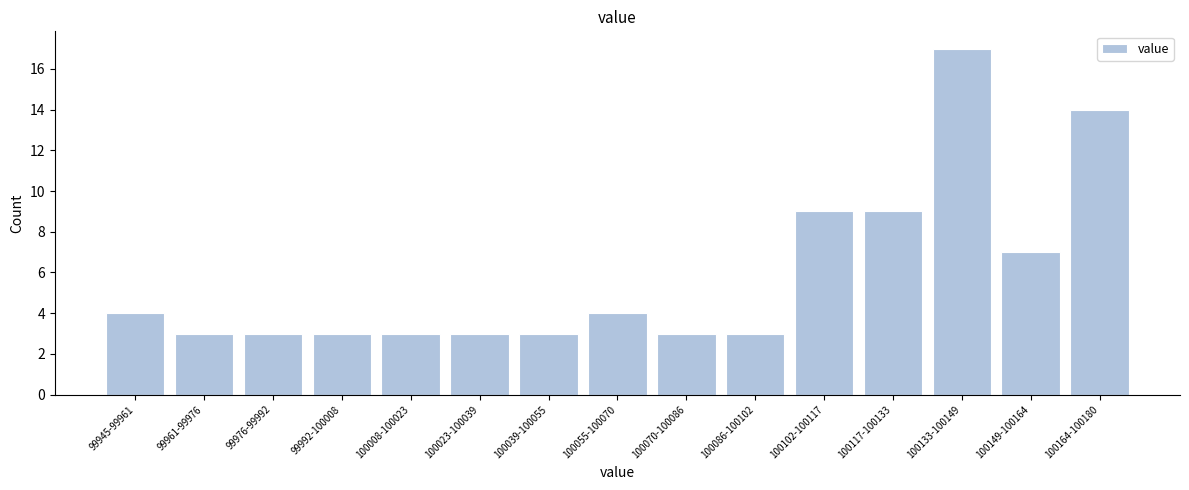

Reading left to right, extract all data points from this chart.

4	3	3	3	3	3	3	4	3	3	9	9	17	7	14